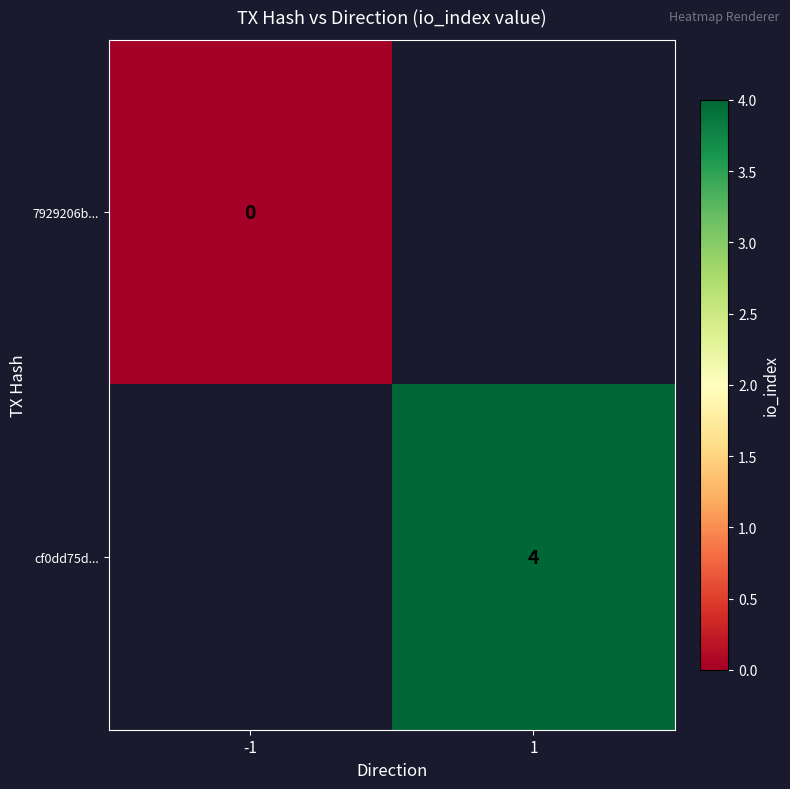

Is the value of 7929206b... at -1 greater than the value of cf0dd75d... at 1?

No